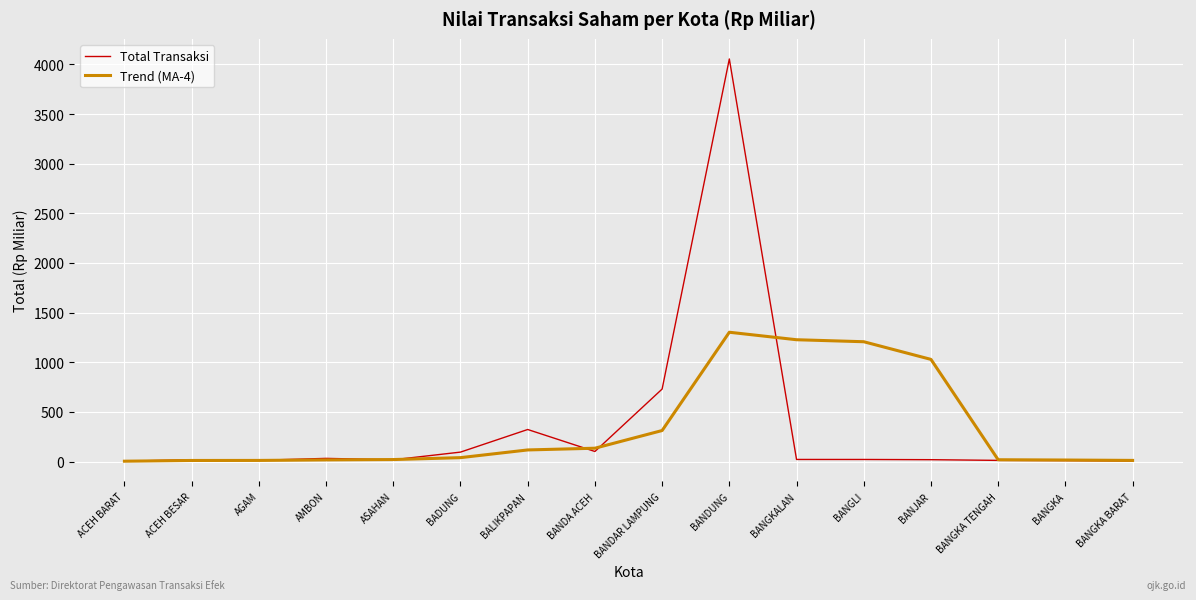

True or false: Total Transaksi has a value of 101.9 at BANDA ACEH.

True